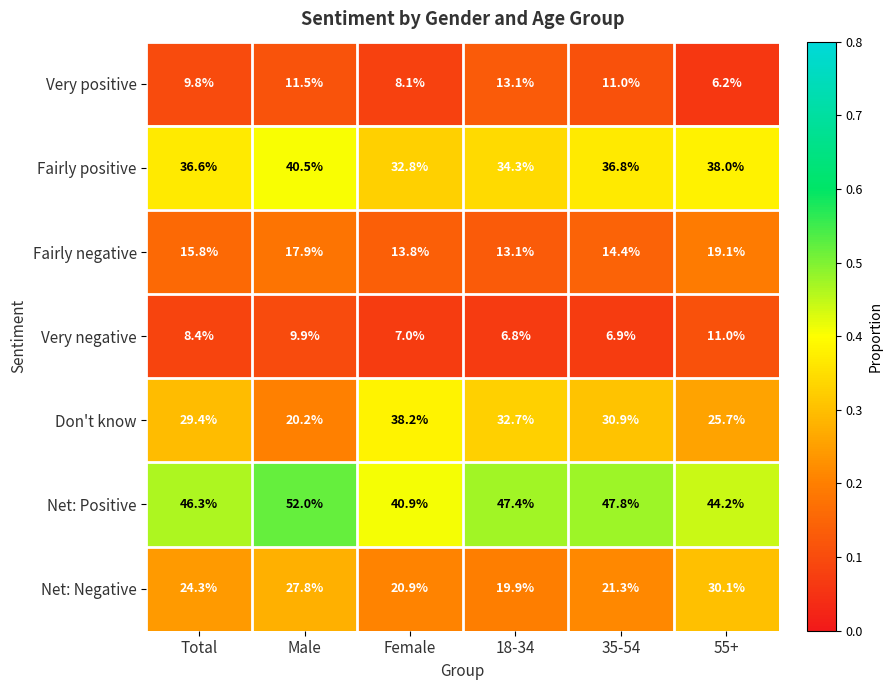

True or false: Net: Negative has a value of 10.1 at 35-54.

False